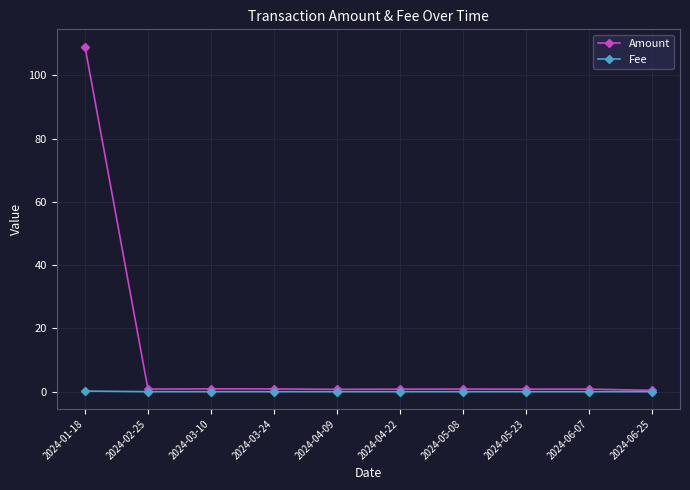

What is the label of the 4th point from the left?

2024-03-24